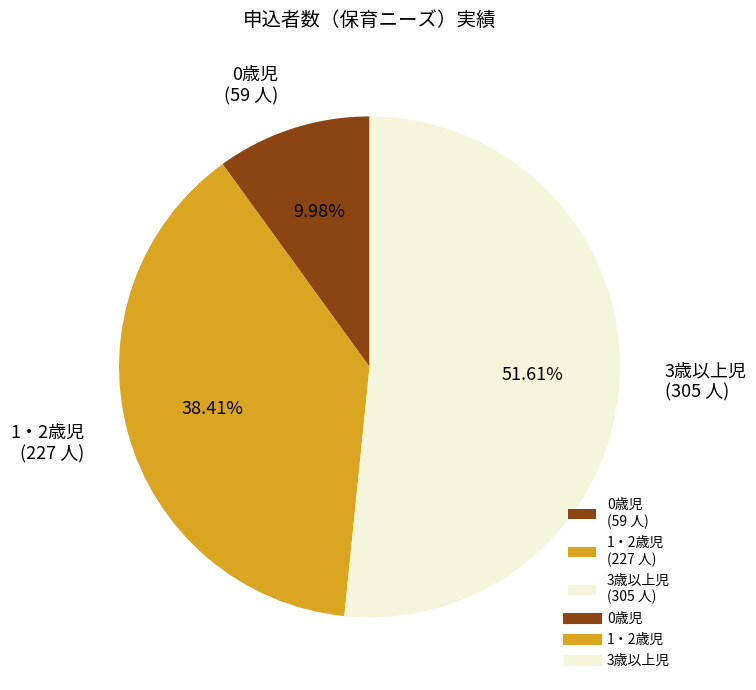

Is 3歳以上児 the majority of the pie?

Yes